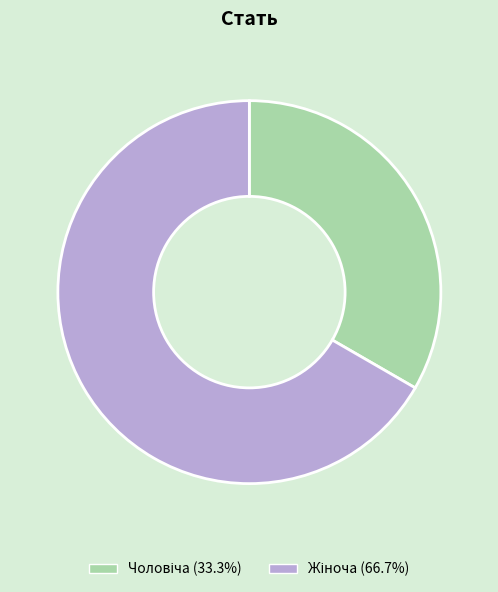

Does any single category account for the majority?

Yes